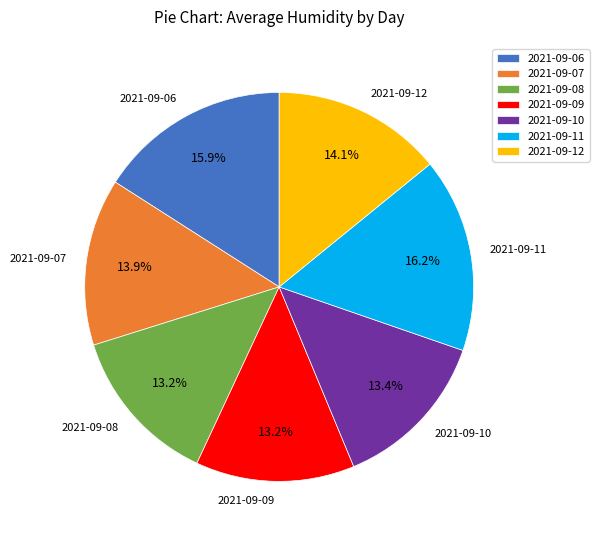

The 2021-09-09 slice represents 13% of the pie. True or false?

True